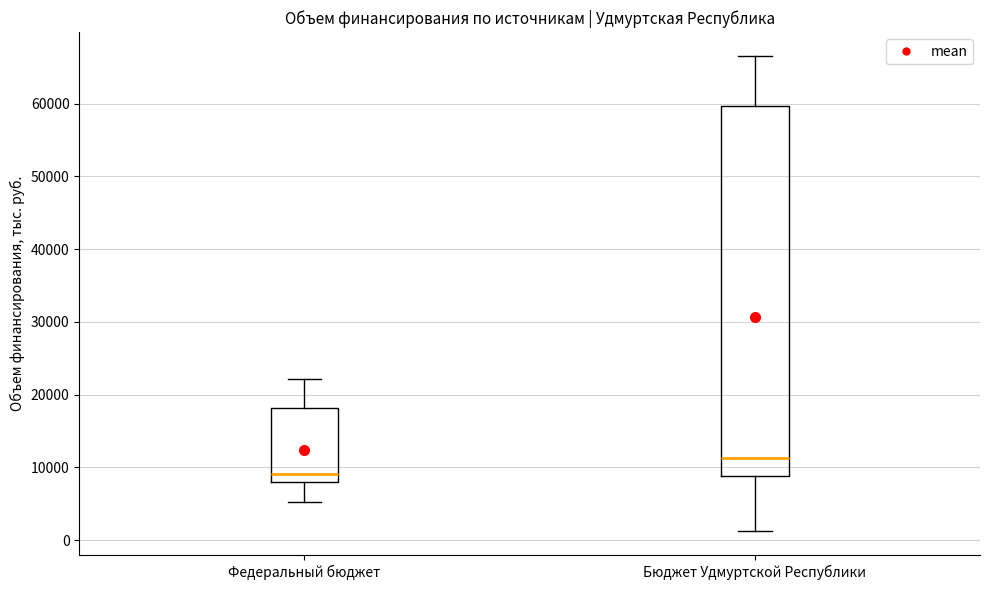

Reading left to right, transcribe this box plot: for each box, give where its median line is, the range the box spans, and where its two whiskers end, as read against the y-axis. The values are not printed on the chart, so give them approximately, as read against the axis.

Федеральный бюджет: median 9000, box 8000 to 18000, whiskers 5000 to 22000
Бюджет Удмуртской Республики: median 11000, box 9000 to 60000, whiskers 1000 to 67000